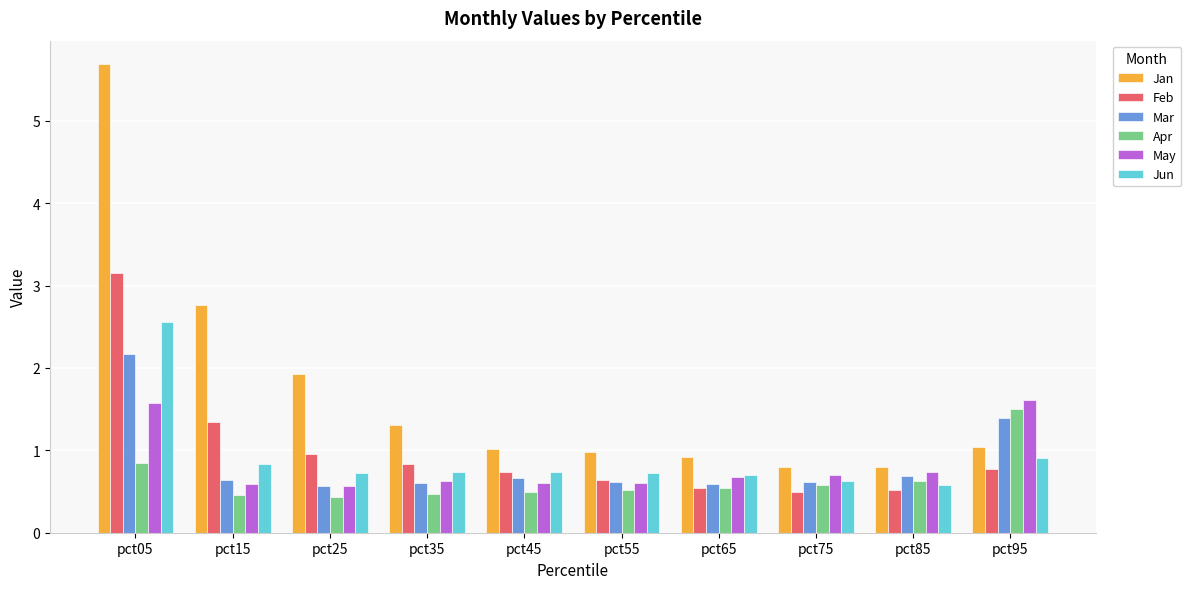

What is the difference between the highest and lowest values at pct85?

0.3